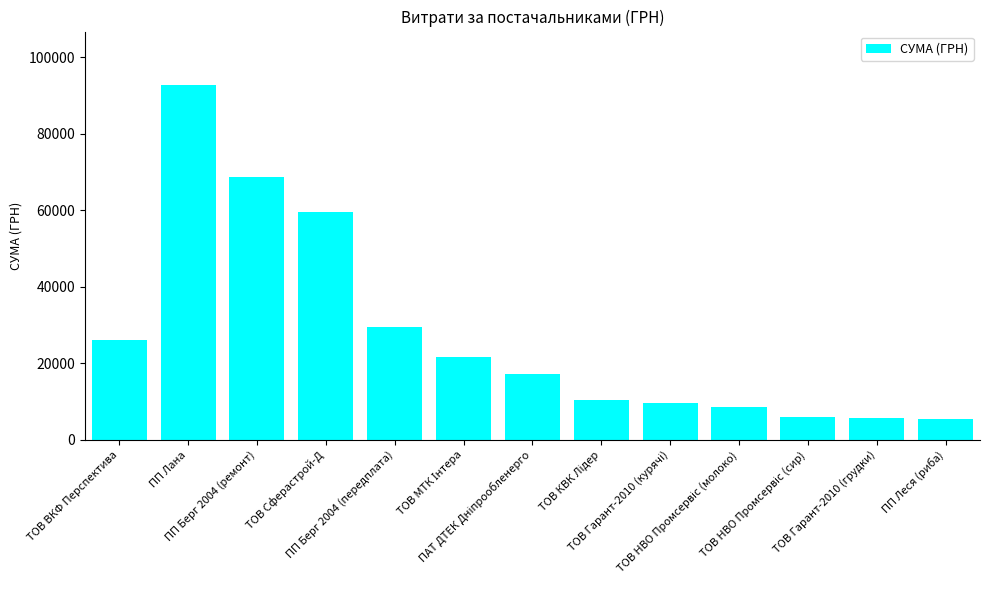

What is the value of the 3rd bar from the left?

68600.0